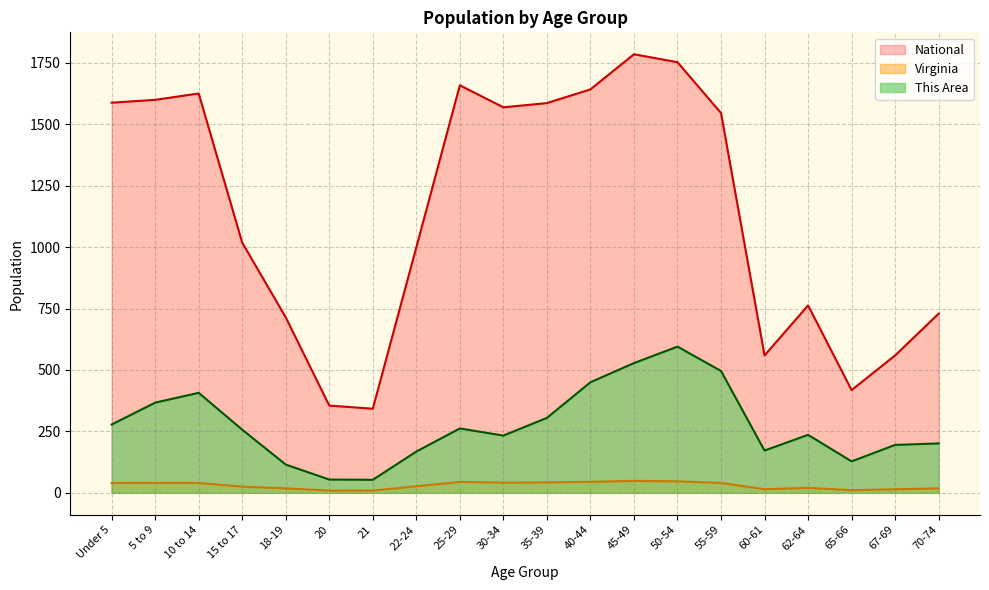

What position from the right is 50-54?

7